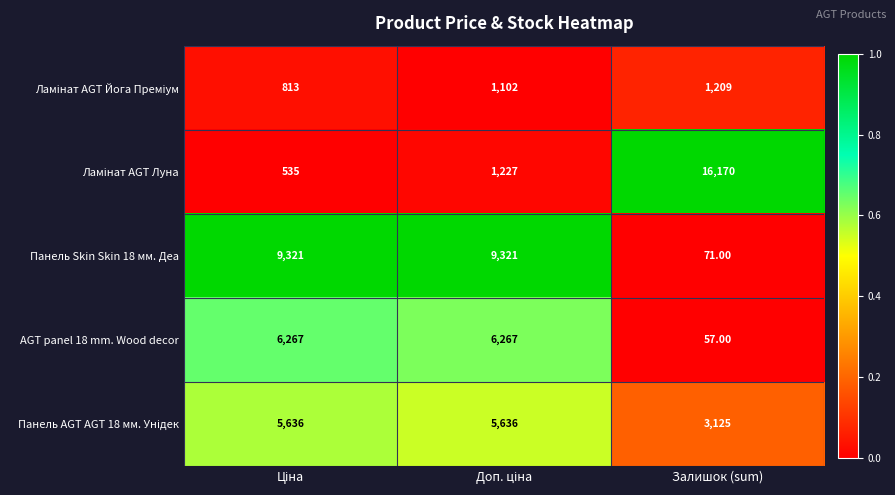

Which label corresponds to the largest value in the chart?

Залишок (sum)